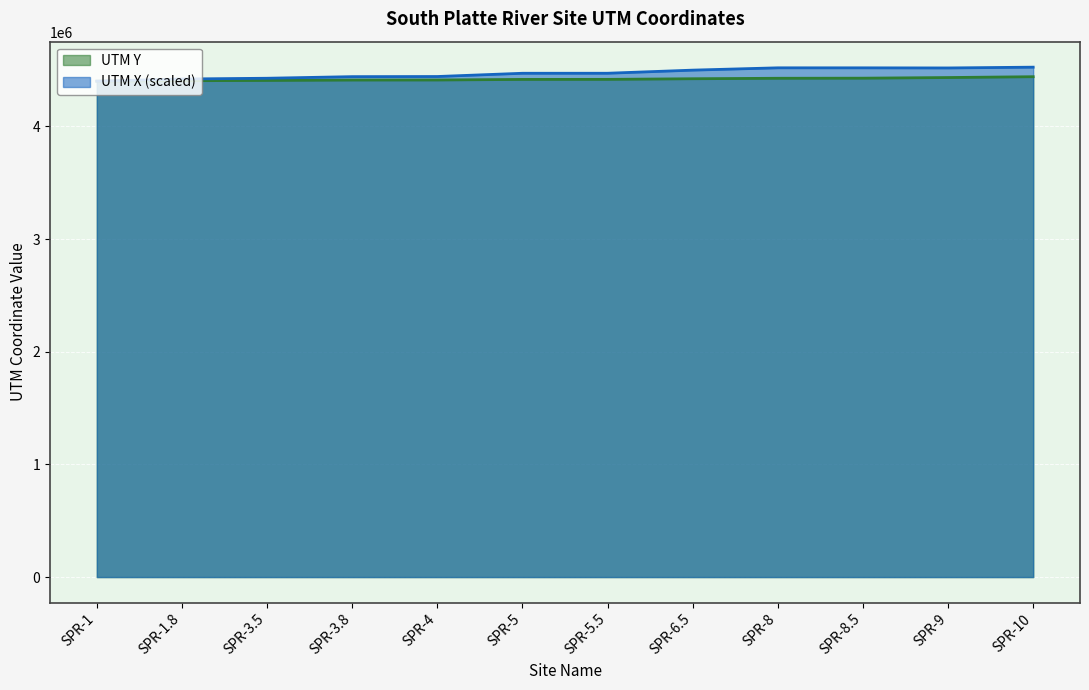

True or false: UTM X and UTM Y intersect in this chart.

False